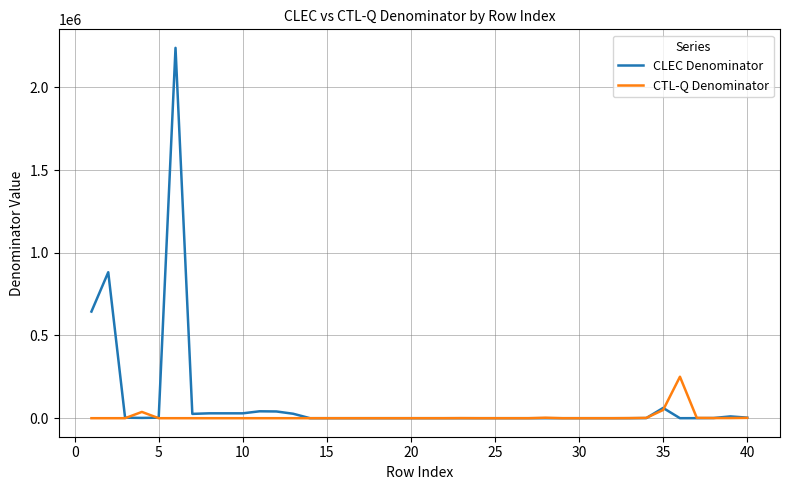

Which series has the largest range (max minus min)?

CLEC Denominator